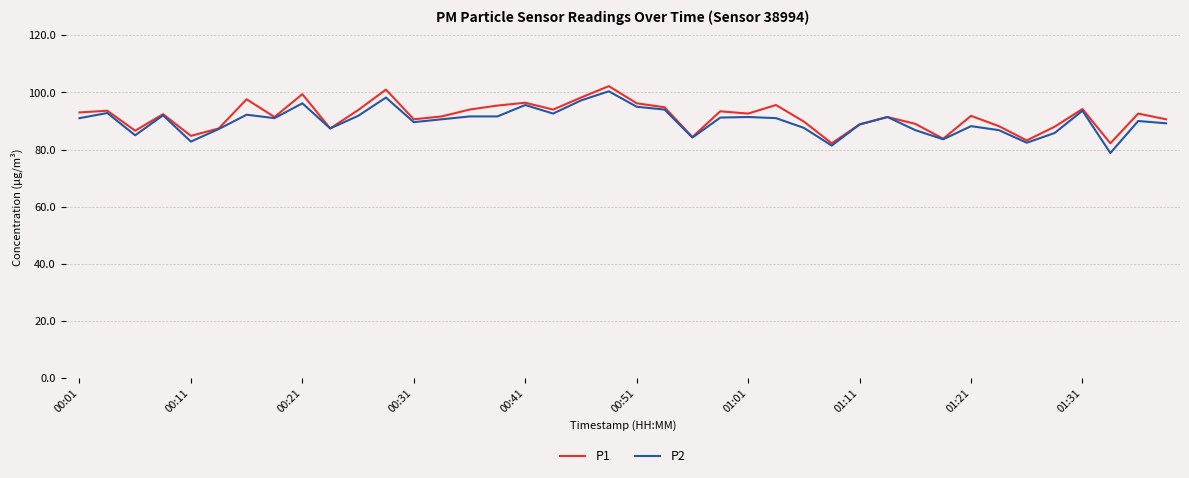

What is the maximum value for P1?

102.2